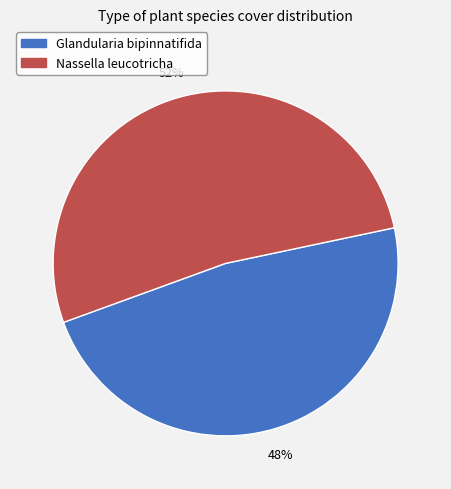

True or false: Glandularia bipinnatifida accounts for 48% of the total.

True